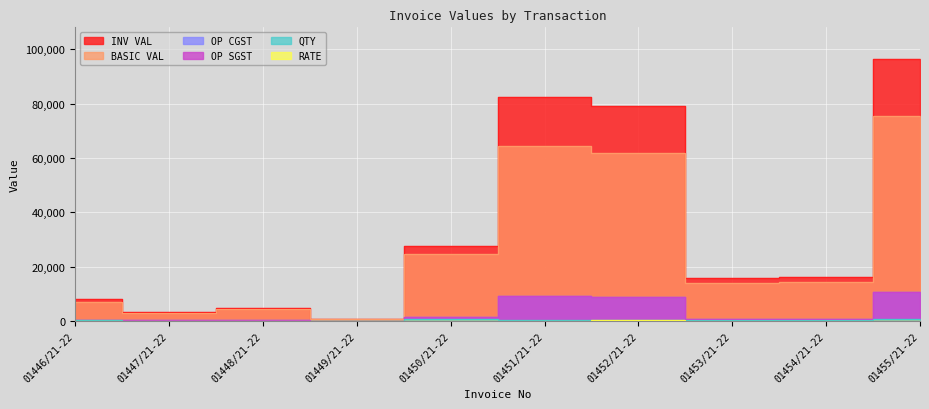

Rank the series by their maximum value, from lowest to highest.

RATE, QTY, OP CGST, OP SGST, BASIC VAL, INV VAL